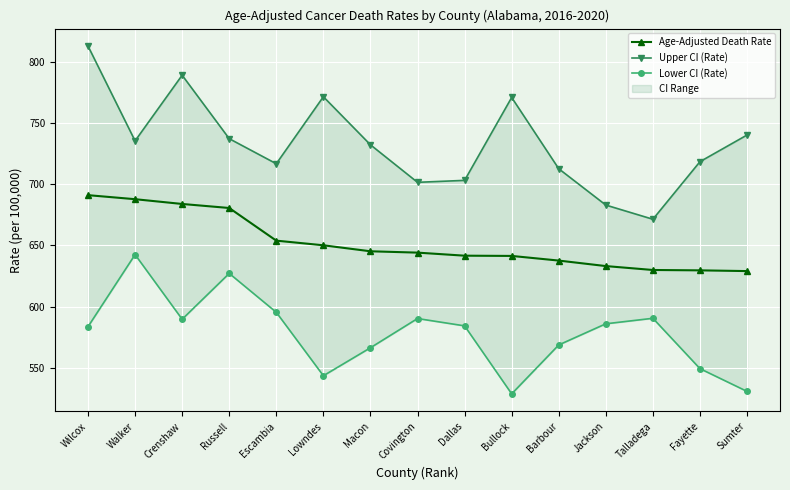

Is this an area chart (filled region under the line)?

No